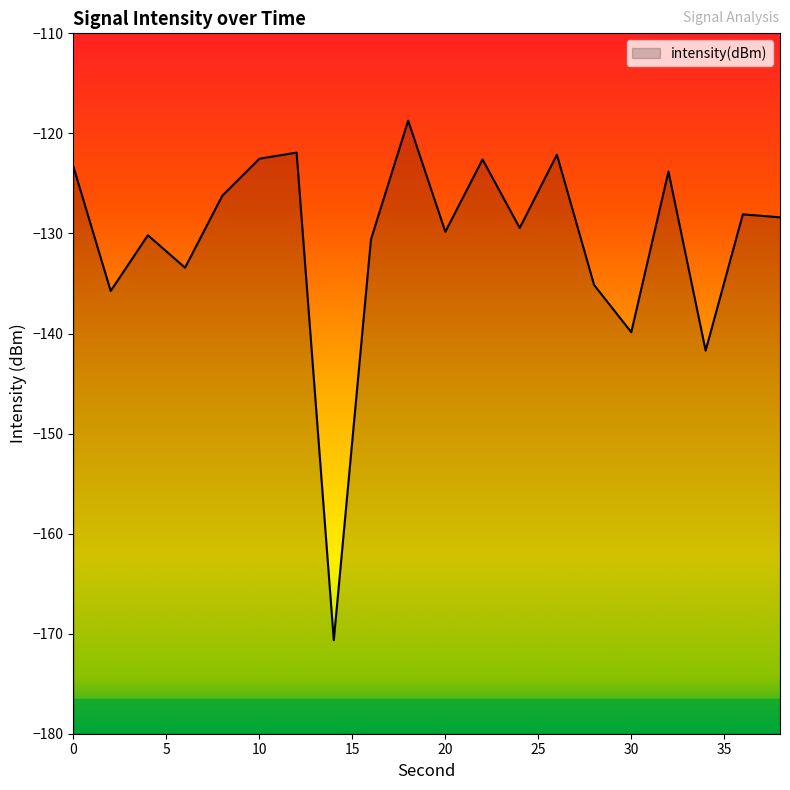

What is the difference between the second highest and minimum values?

48.7